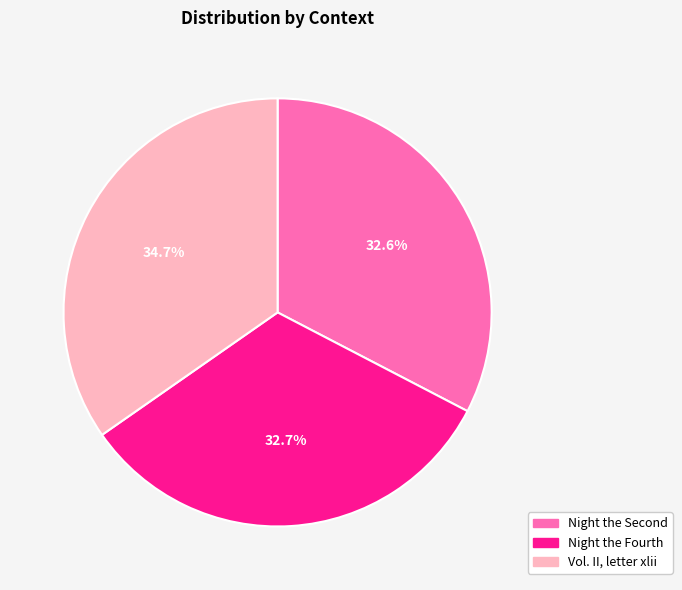

Count the number of slices in the pie.

3